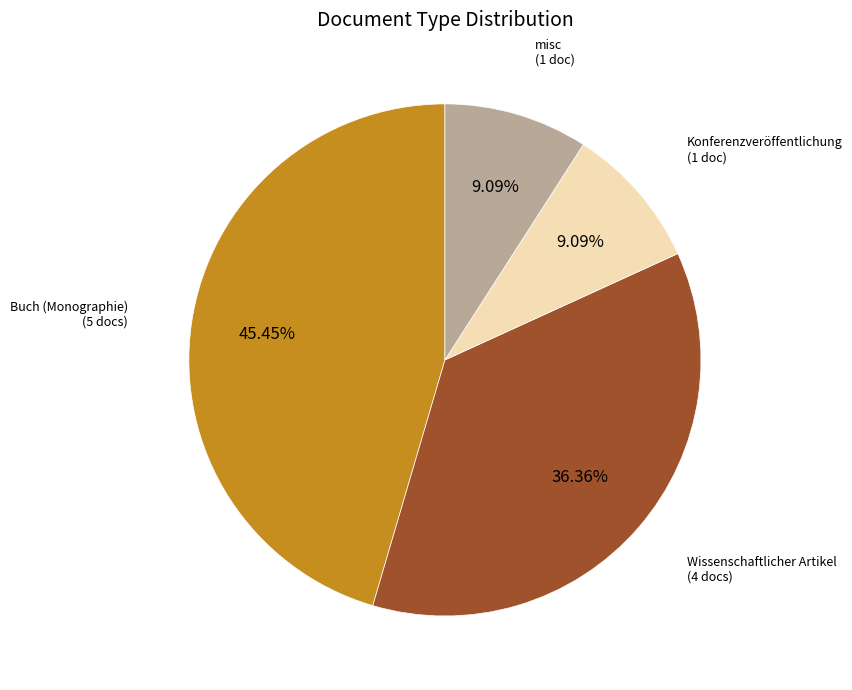

Which has a higher value, misc (1 doc) or Wissenschaftlicher Artikel (4 docs)?

Wissenschaftlicher Artikel (4 docs)